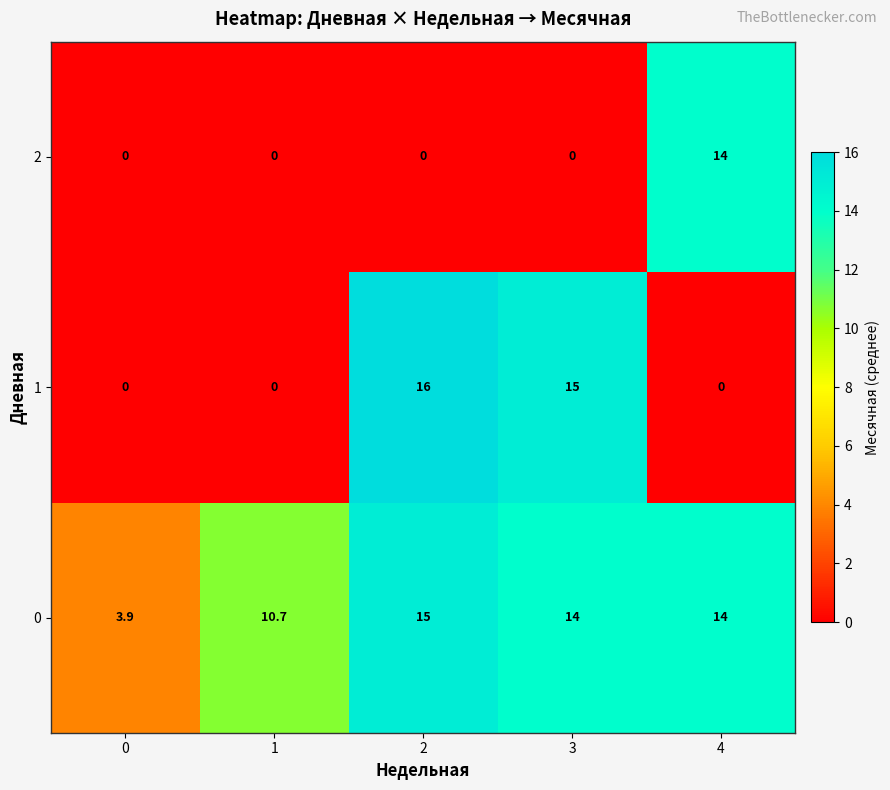

Which series changed the most between 3 and 4?

1